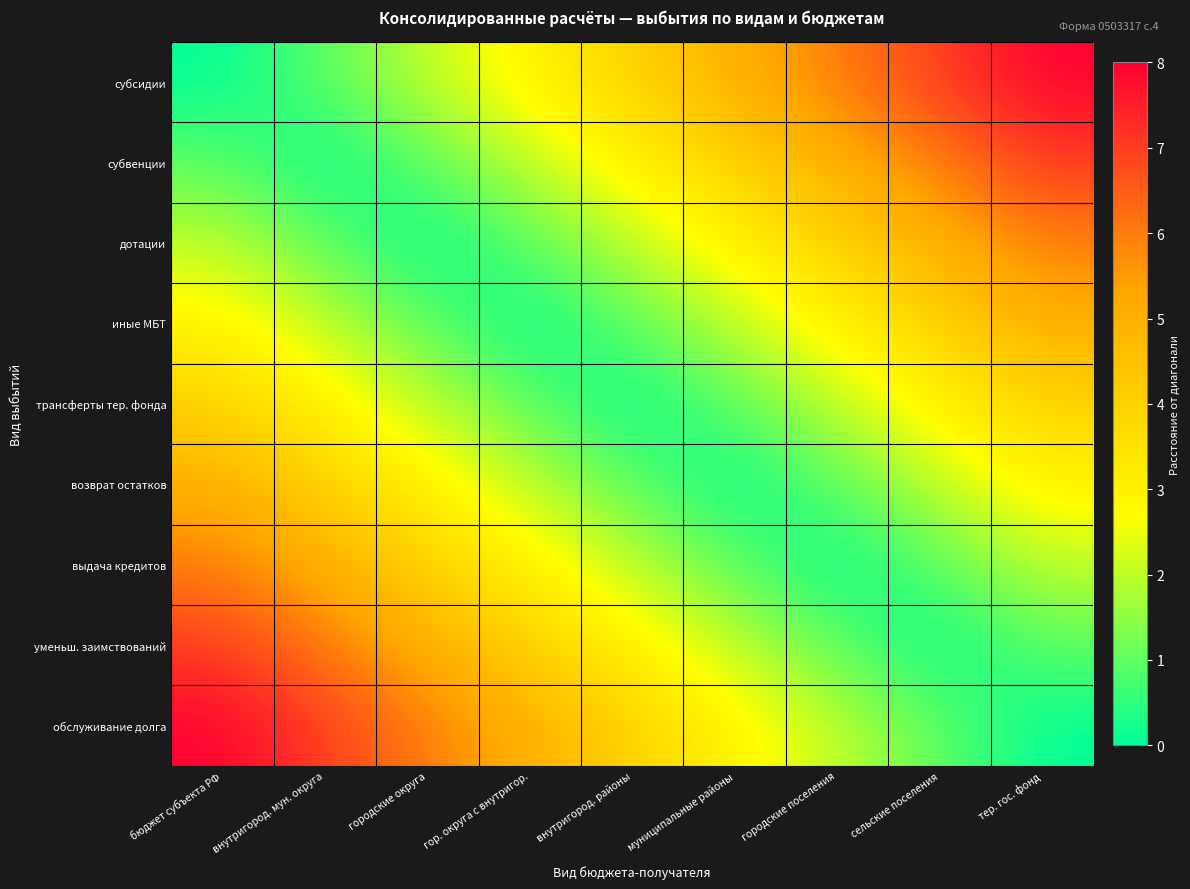

At how many categories does at least one series exceed 1?

9